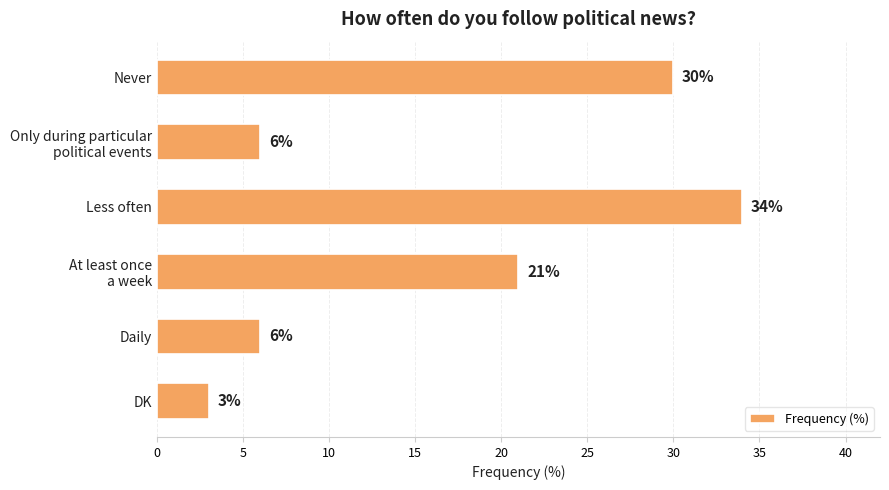

What is the difference between the second highest and second lowest values?

24